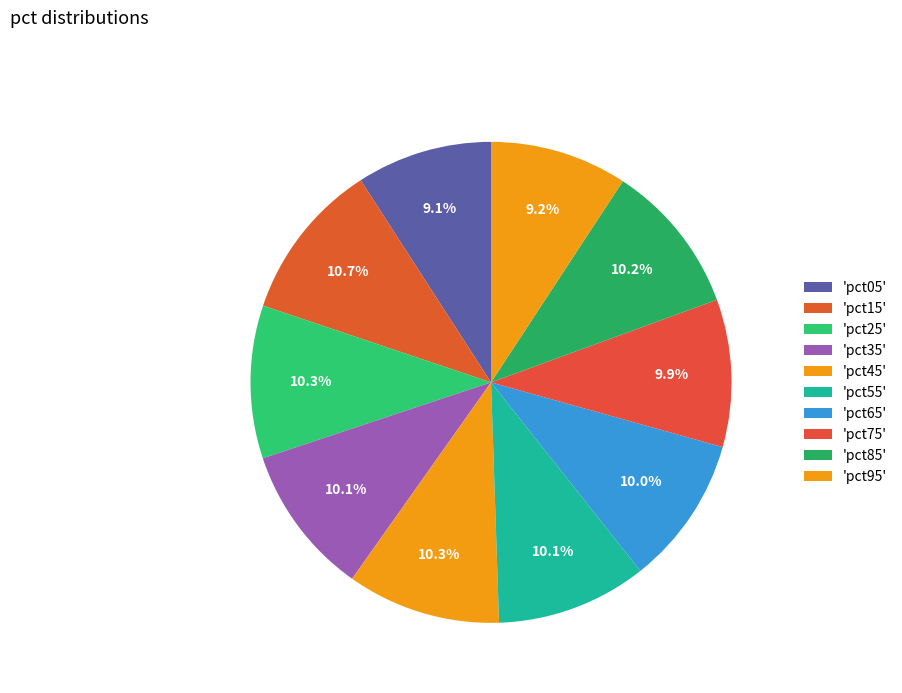

Rank the categories by value from highest to lowest.

pct15, pct45, pct25, pct85, pct55, pct35, pct65, pct75, pct95, pct05